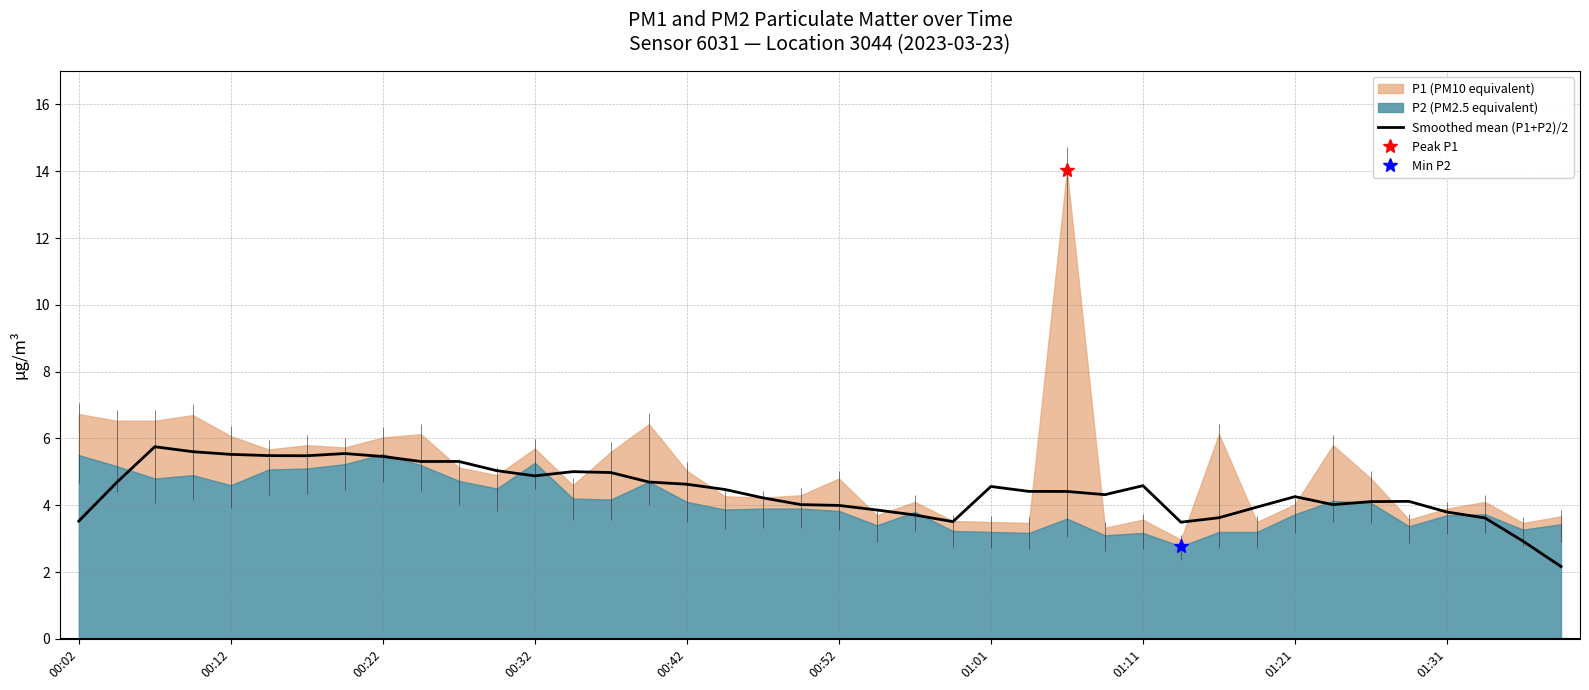

Which has a higher value, 33 or 34?

34